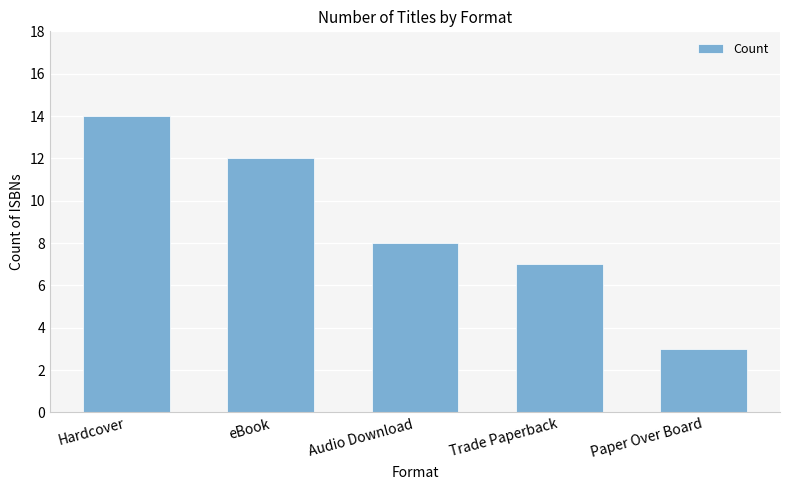

Rank the categories by value from highest to lowest.

Hardcover, eBook, Audio Download, Trade Paperback, Paper Over Board